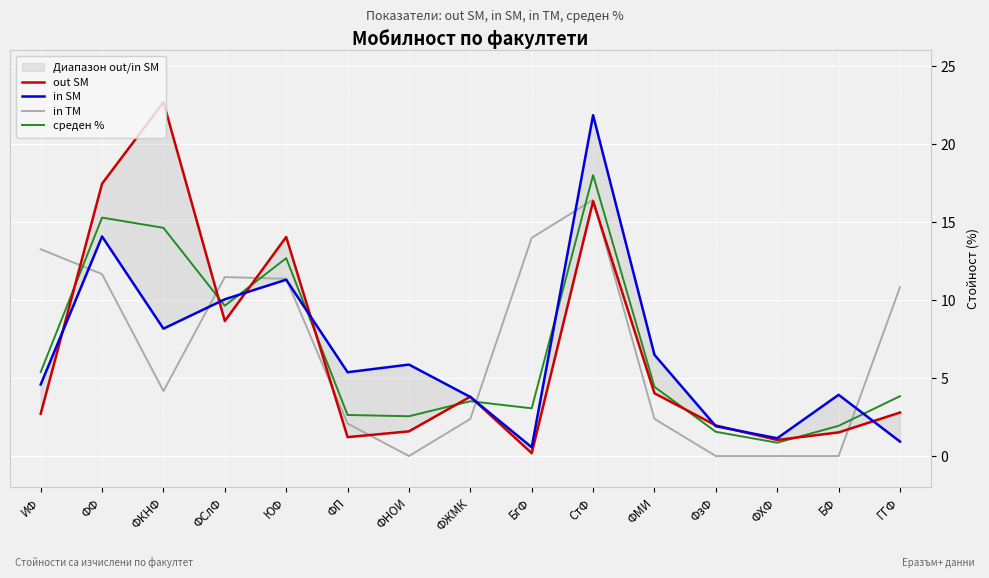

Reading left to right, what are all the values shown in this chart?

out SM: ИФ=2.7	ФФ=17.5	ФКНФ=22.7	ФСлФ=8.7	ЮФ=14.0	ФП=1.2	ФНОИ=1.6	ФЖМК=3.8	БгФ=0.2	СтФ=16.3	ФМИ=4.0	ФзФ=2.0	ФХФ=1.0	БФ=1.5	ГГФ=2.8
in SM: ИФ=4.6	ФФ=14.1	ФКНФ=8.2	ФСлФ=10.0	ЮФ=11.3	ФП=5.4	ФНОИ=5.9	ФЖМК=3.8	БгФ=0.6	СтФ=21.9	ФМИ=6.5	ФзФ=1.9	ФХФ=1.1	БФ=3.9	ГГФ=0.9
in TM: ИФ=13.3	ФФ=11.7	ФКНФ=4.2	ФСлФ=11.5	ЮФ=11.4	ФП=2.1	ФНОИ=0.0	ФЖМК=2.4	БгФ=14.0	СтФ=16.4	ФМИ=2.4	ФзФ=0.0	ФХФ=0.0	БФ=0.0	ГГФ=10.8
среден %: ИФ=5.4	ФФ=15.3	ФКНФ=14.6	ФСлФ=9.6	ЮФ=12.7	ФП=2.6	ФНОИ=2.6	ФЖМК=3.5	БгФ=3.1	СтФ=18.0	ФМИ=4.4	ФзФ=1.6	ФХФ=0.9	БФ=1.9	ГГФ=3.8